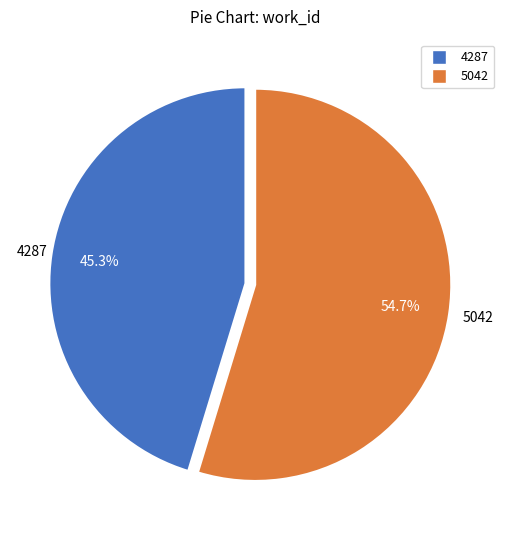

Which has a higher value, 5042 or 4287?

5042